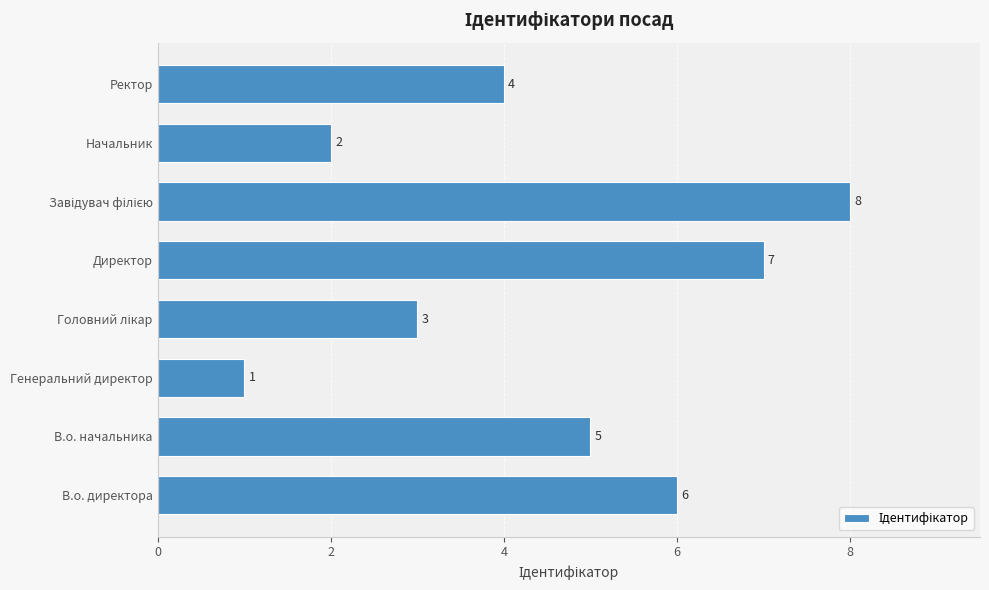

Count the number of categories in the chart.

8